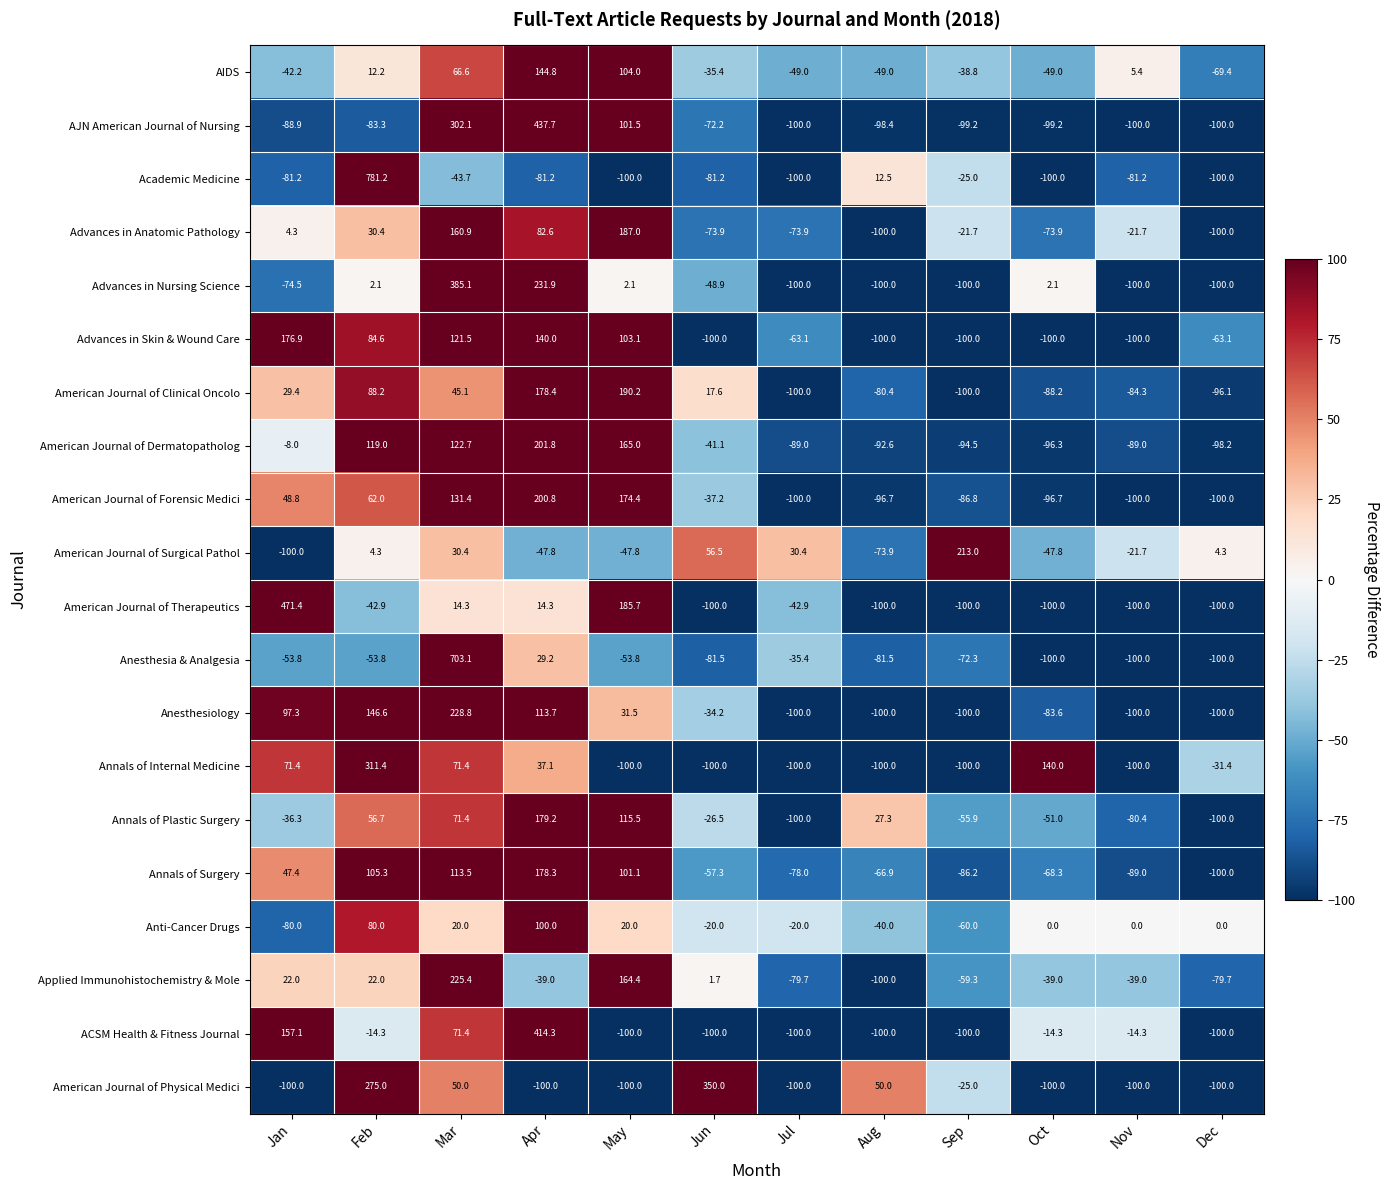

What is the difference between the American Journal of Clinical Oncolo values at Nov and Jan?

113.7